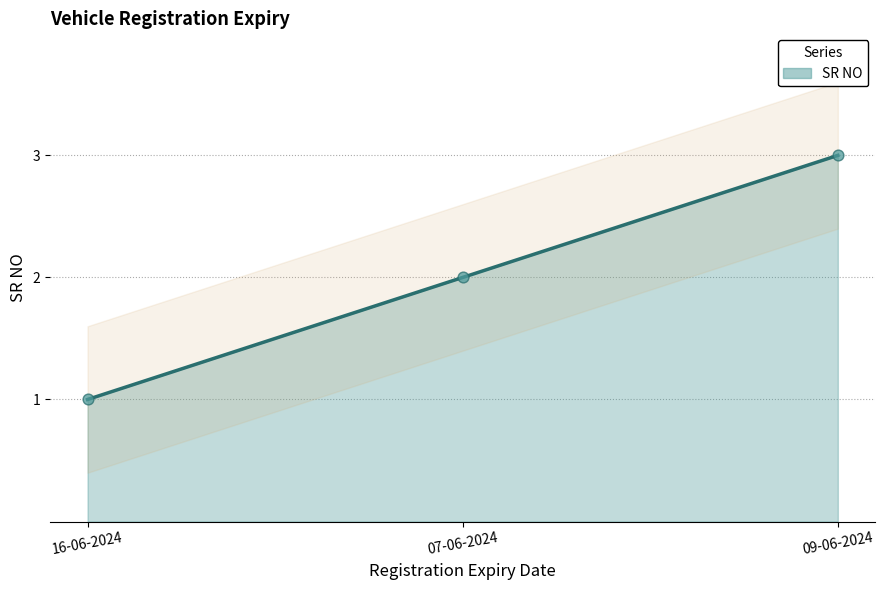

Approximately how many times larger is the value at 07-06-2024 compared to 09-06-2024?

0.7